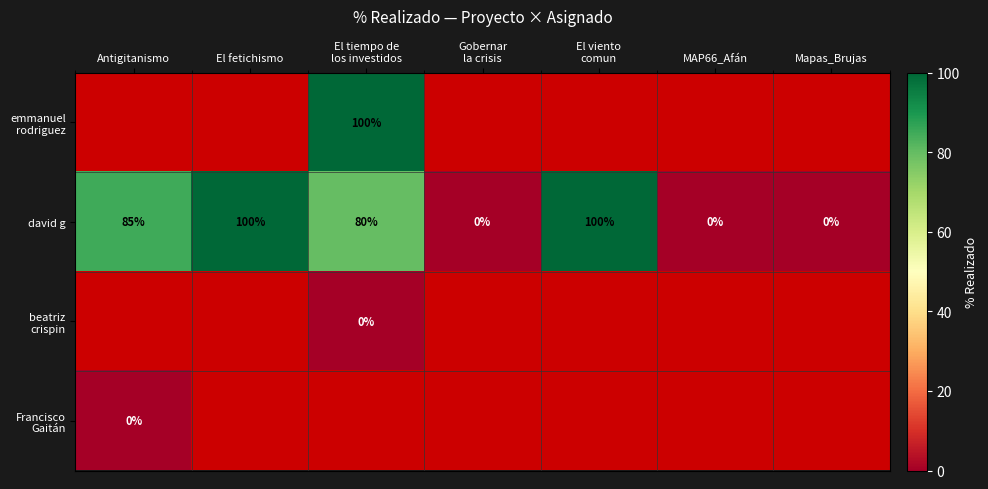

List the series in order of their overall mean, lowest first.

emmanuel rodriguez, david g, beatriz crispin, Francisco Gaitán